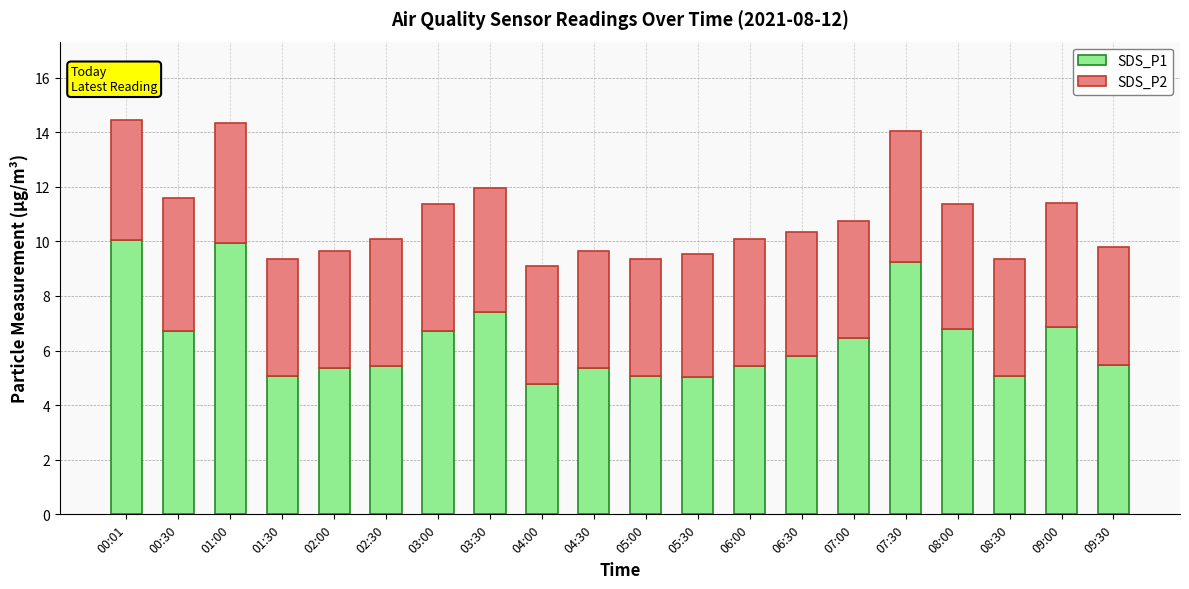

True or false: SDS_P1 has a value of 4.8 at 04:00.

True